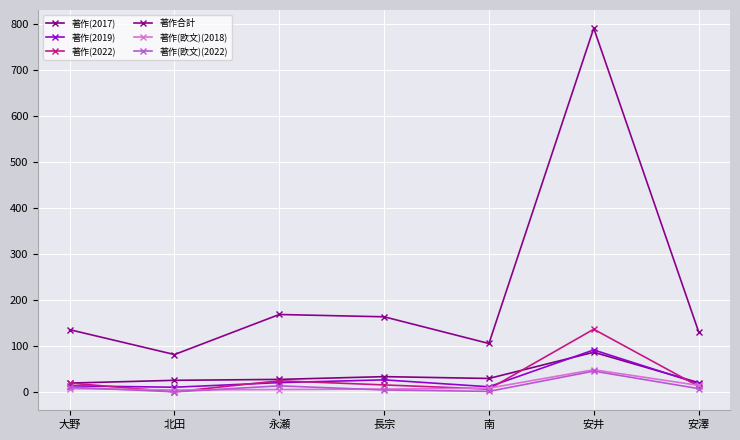

Which series has the largest total across all categories?

著作合計